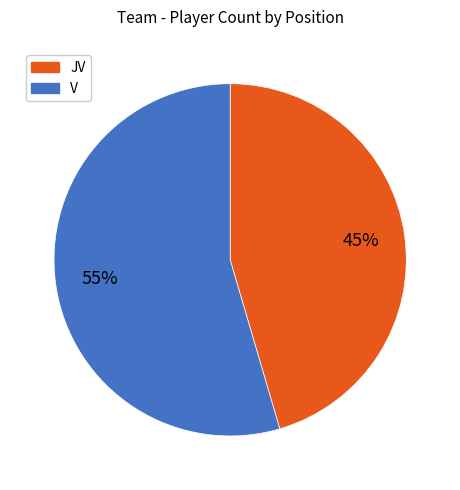

How many segments does this pie chart have?

2